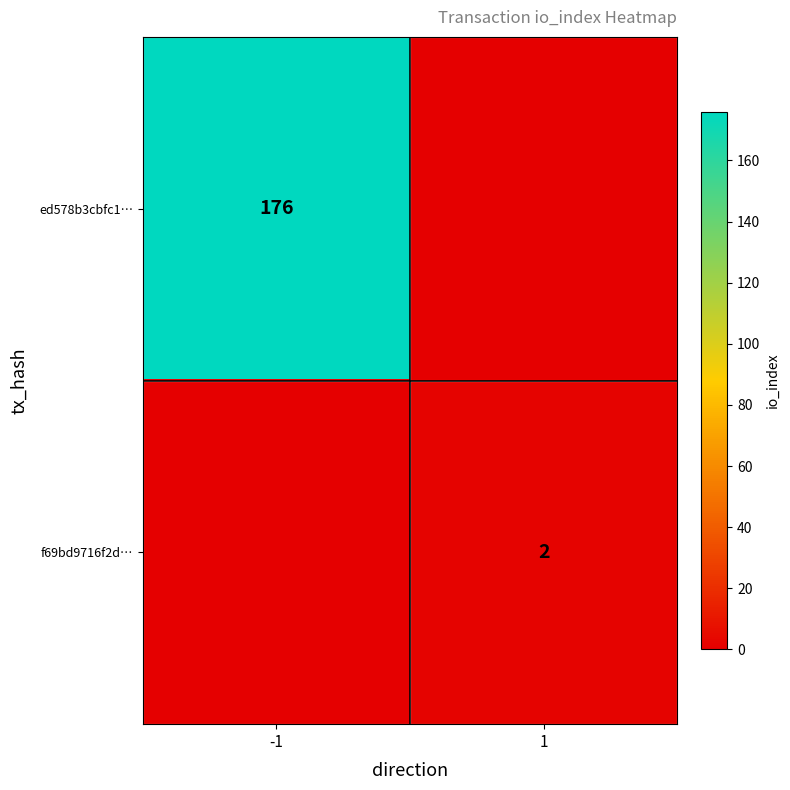

The ed578b3cbfc1… series shows 267 at -1. True or false?

False